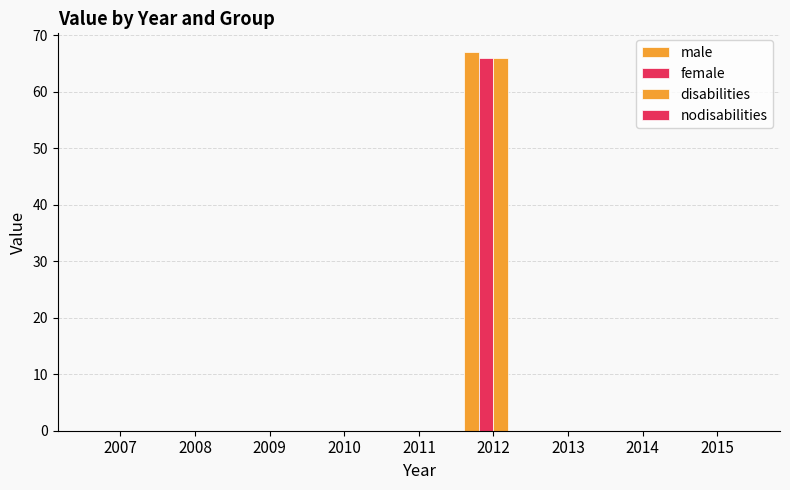

Which series has the largest total across all categories?

male